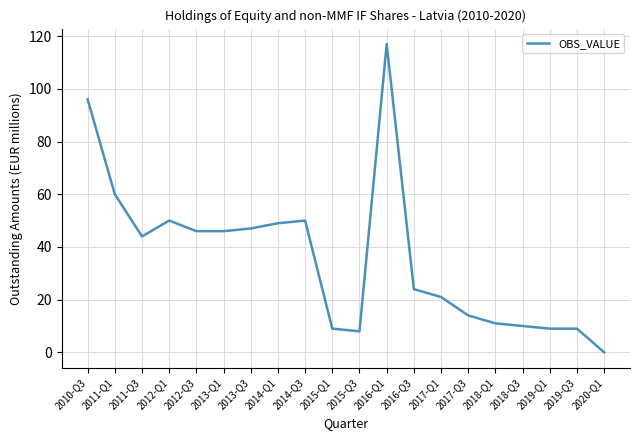

What position from the right is 2016-Q3?

8